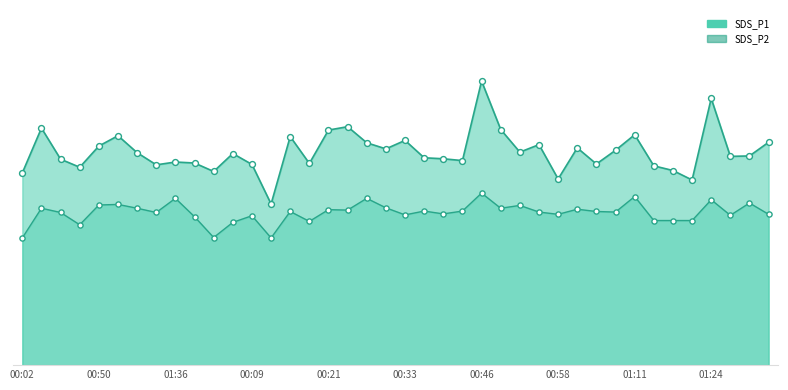

Which series reaches the maximum Y coordinate?

SDS_P1